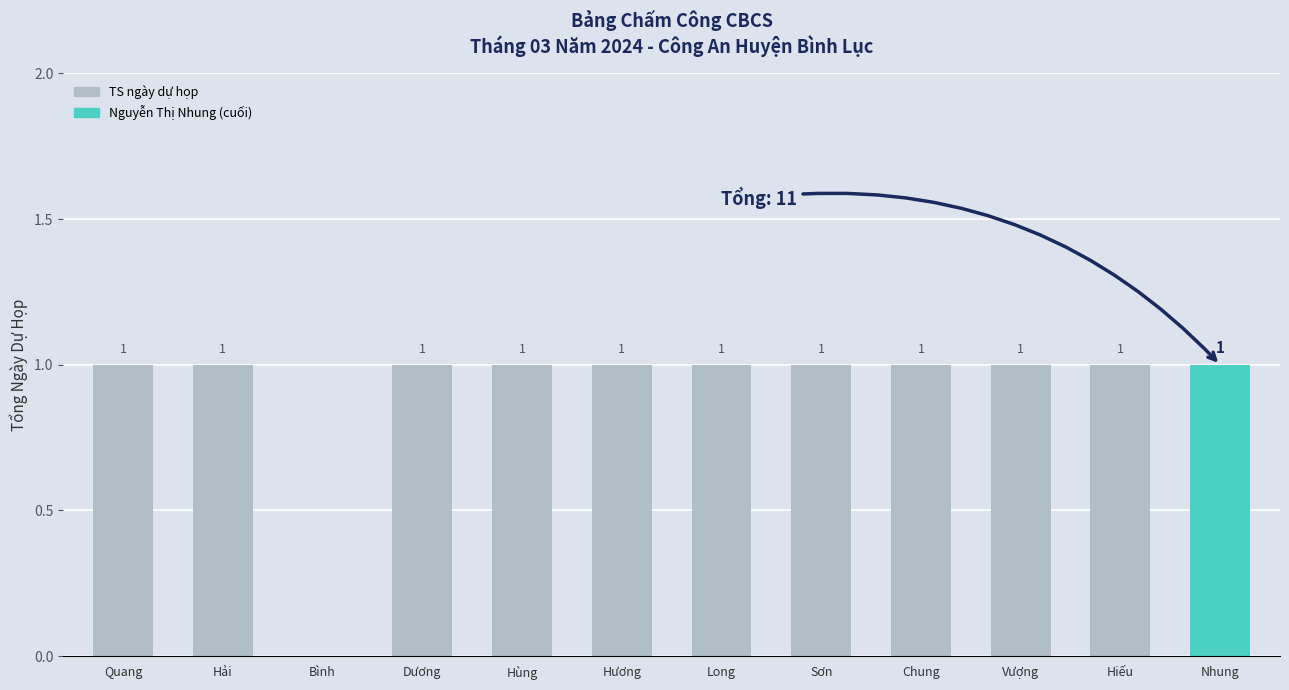

The chart shows a value of 1 at Nhung. True or false?

True